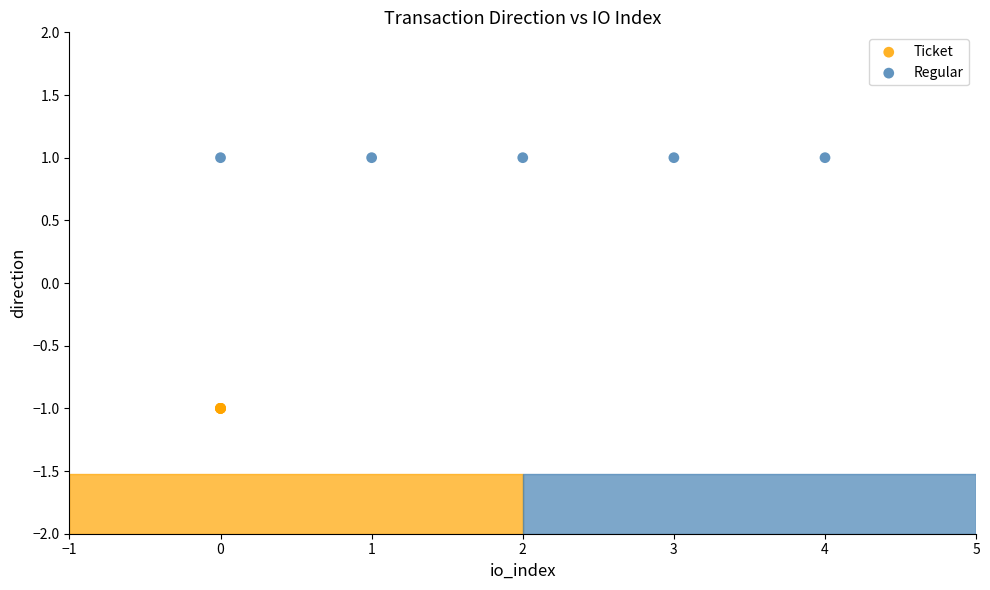

Which series contains the lowest Y value?

Ticket